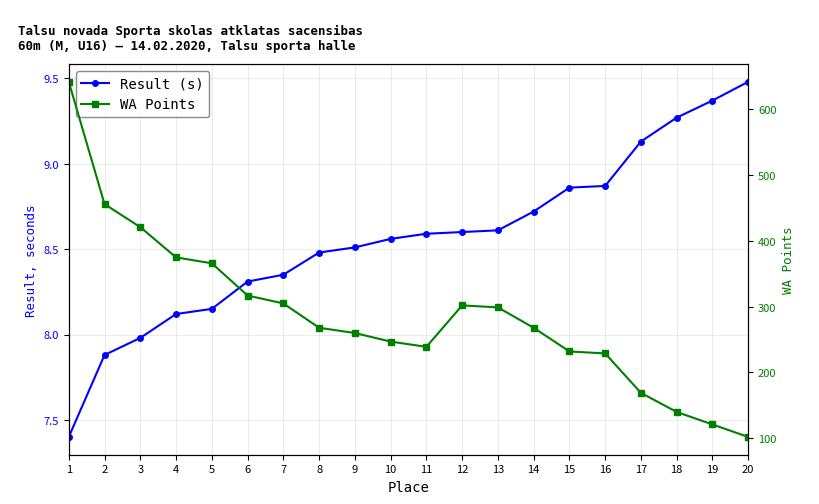

Is it true that Result (s) equals 8.3 at 6?

True